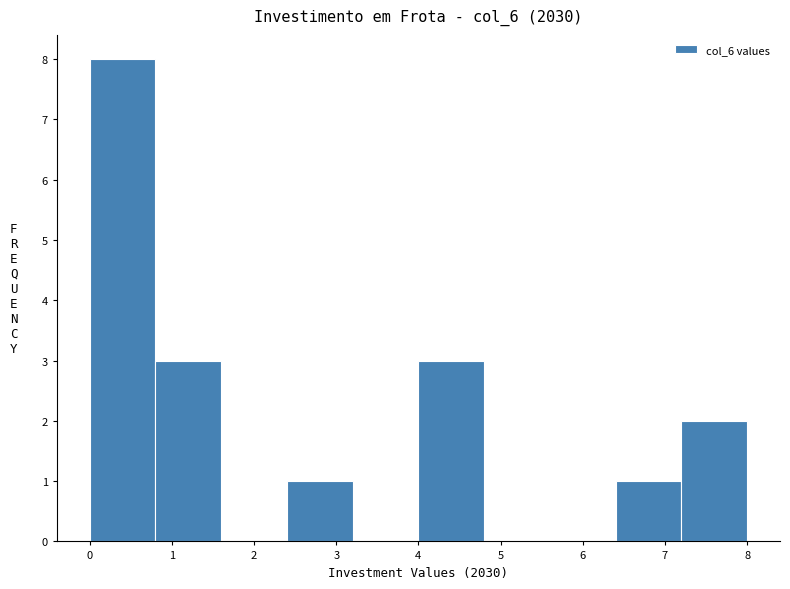

Which range on the x-axis has the tallest bar?

0.0 to 0.8